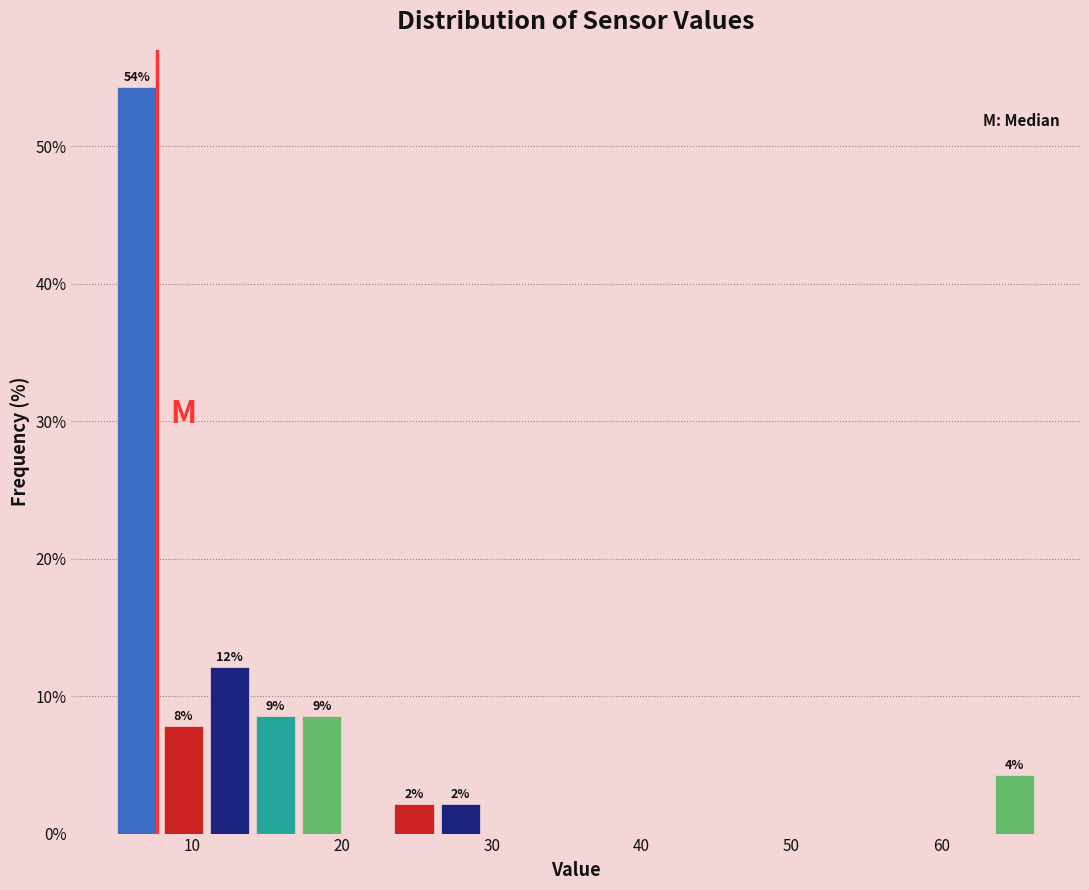

Read against the x-axis, roughly where is the centre of the tallest bar?

6